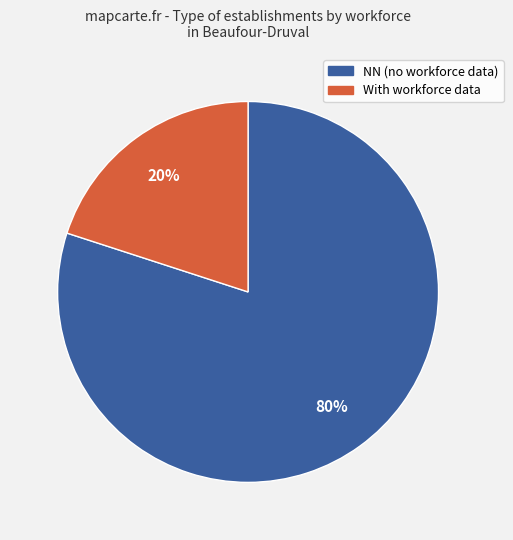

Does any single category account for the majority?

Yes